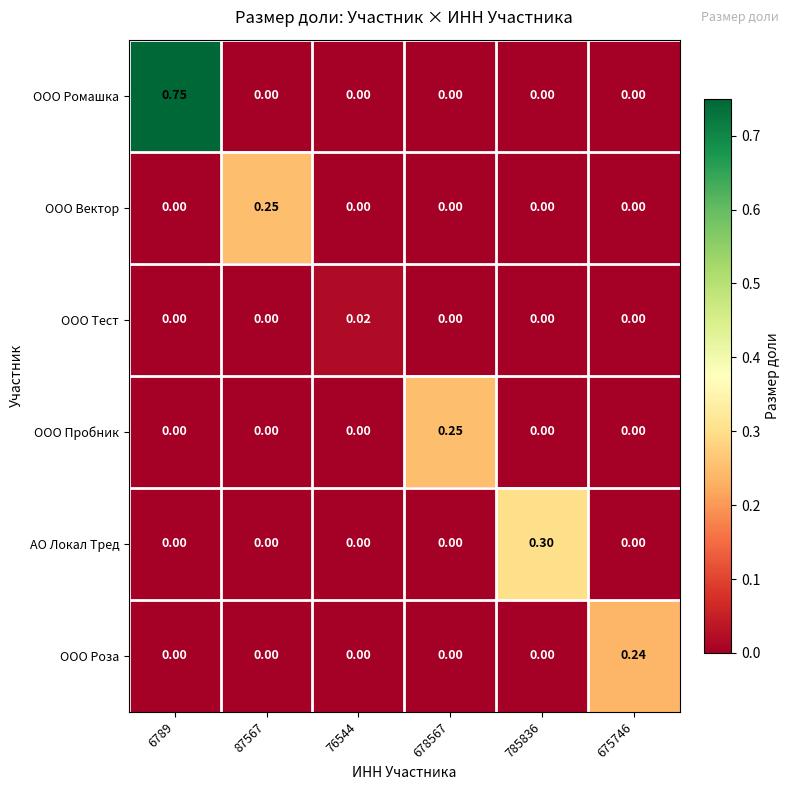

Is the value of ООО Роза at 675746 greater than the value of ООО Вектор at 785836?

Yes